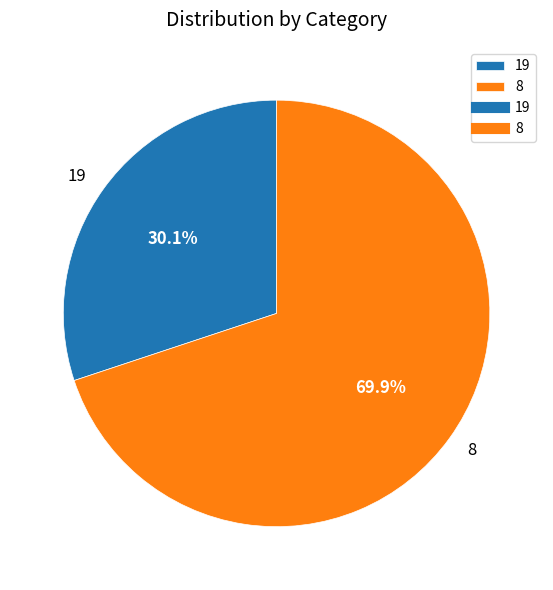

How much of the chart is everything except 19?

69.9%